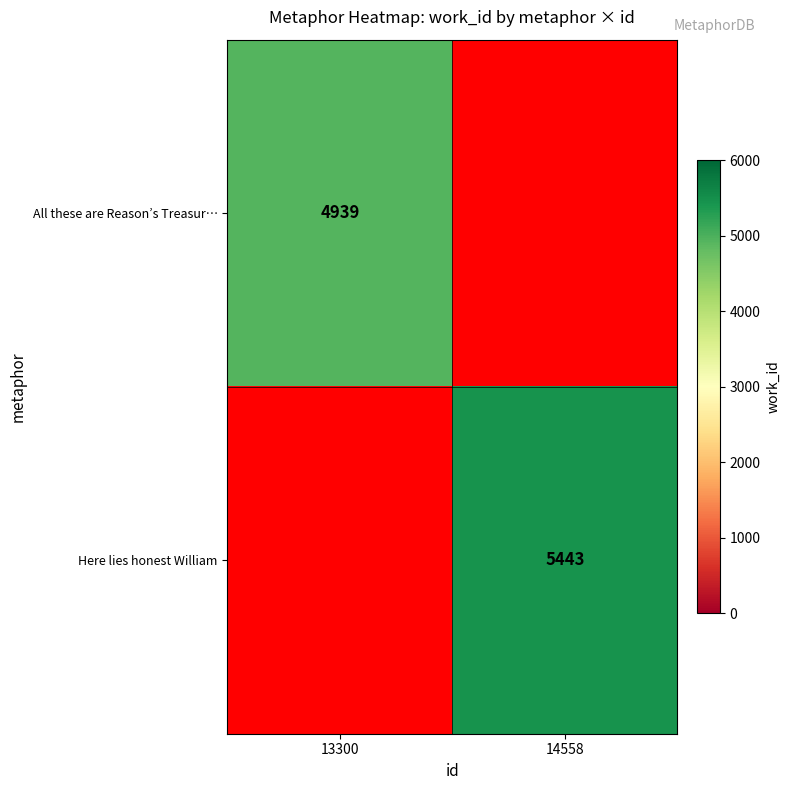

At how many categories does at least one series exceed 5216?

1